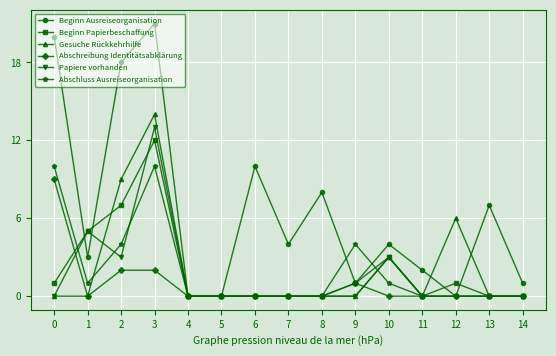

What is the greatest value displayed?

21